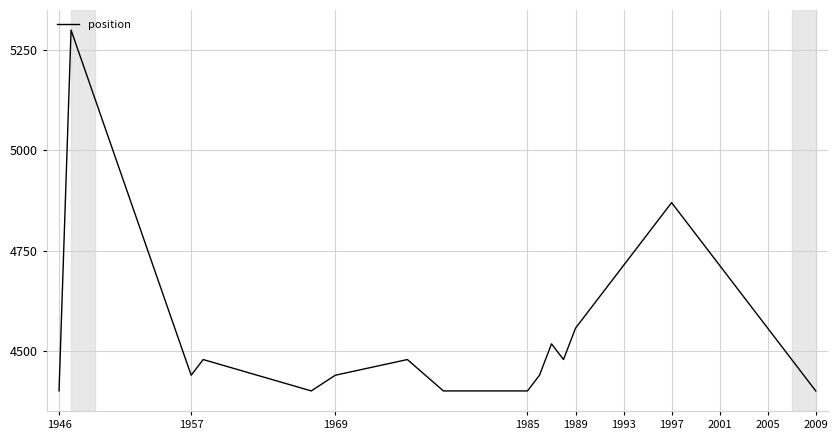

What is the maximum value shown in the chart?

5300.0